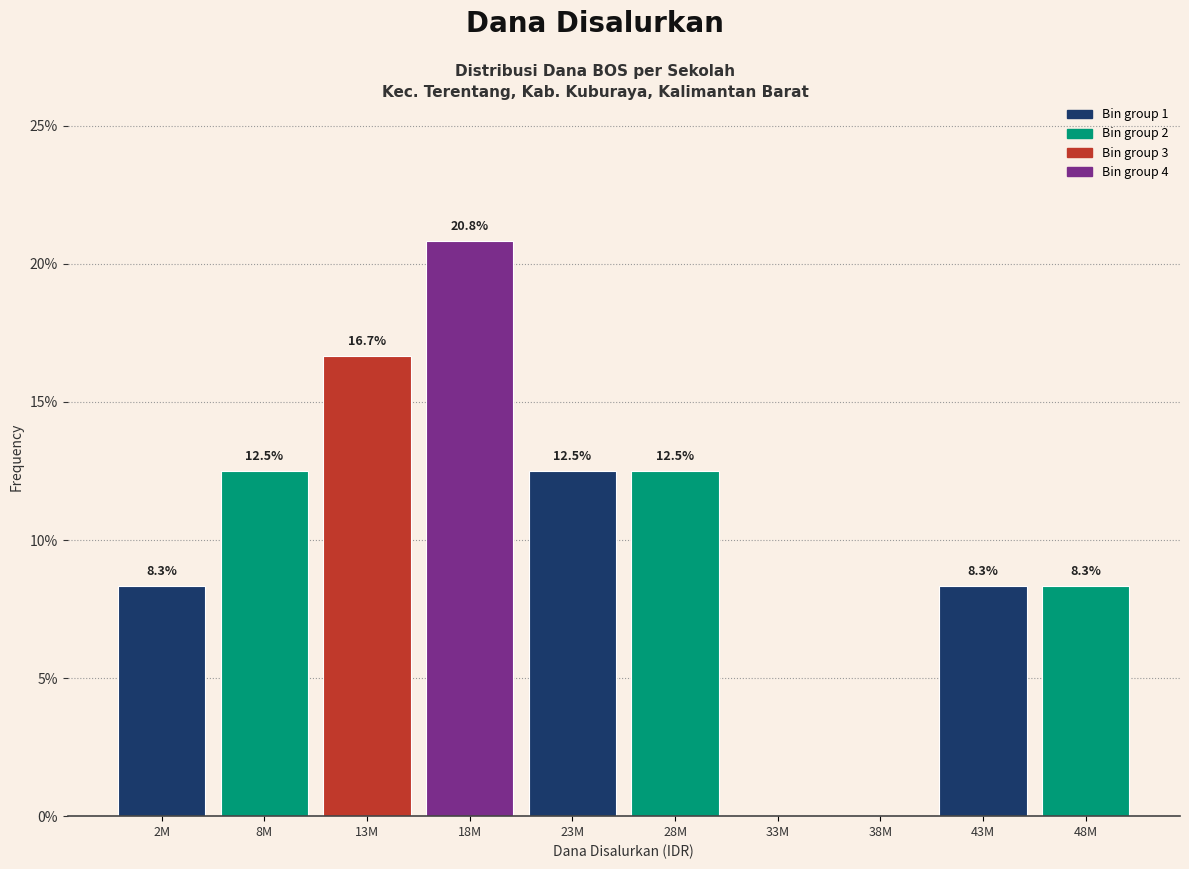

Reading left to right, list all the values displayed in this chart.

2M=8.3	8M=12.5	13M=16.7	18M=20.8	23M=12.5	28M=12.5	33M=0.0	38M=0.0	43M=8.3	48M=8.3